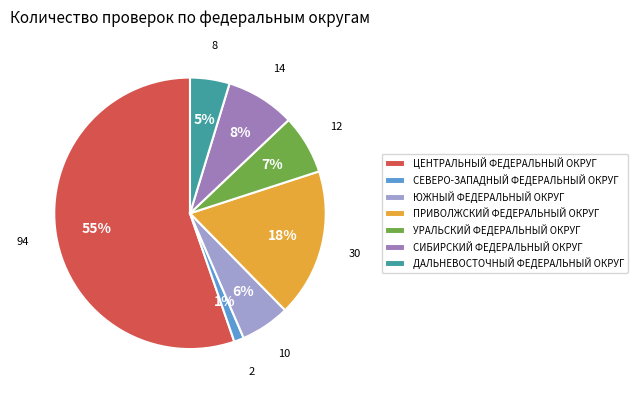

Is it true that ЦЕНТРАЛЬНЫЙ ФЕДЕРАЛЬНЫЙ ОКРУГ is 55% of the pie?

True